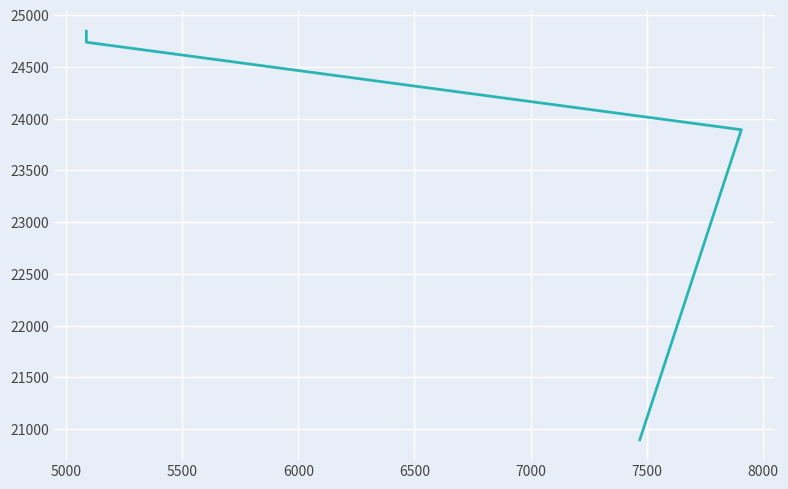

How many values are below 24738?

2